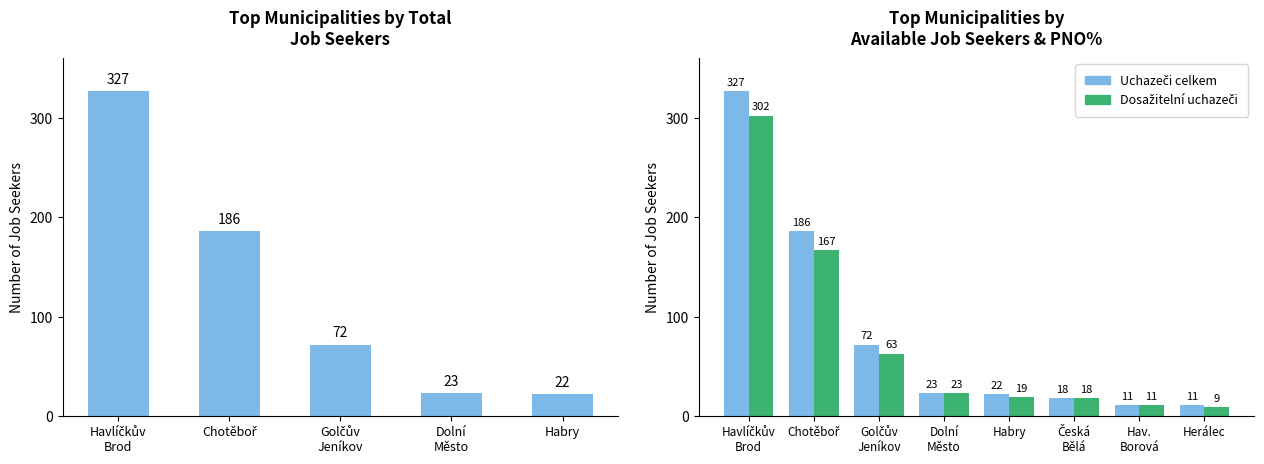

At Dolní
Město, list the series in order from largest to smallest.

Uchazeči celkem, Dosažitelní uchazeči